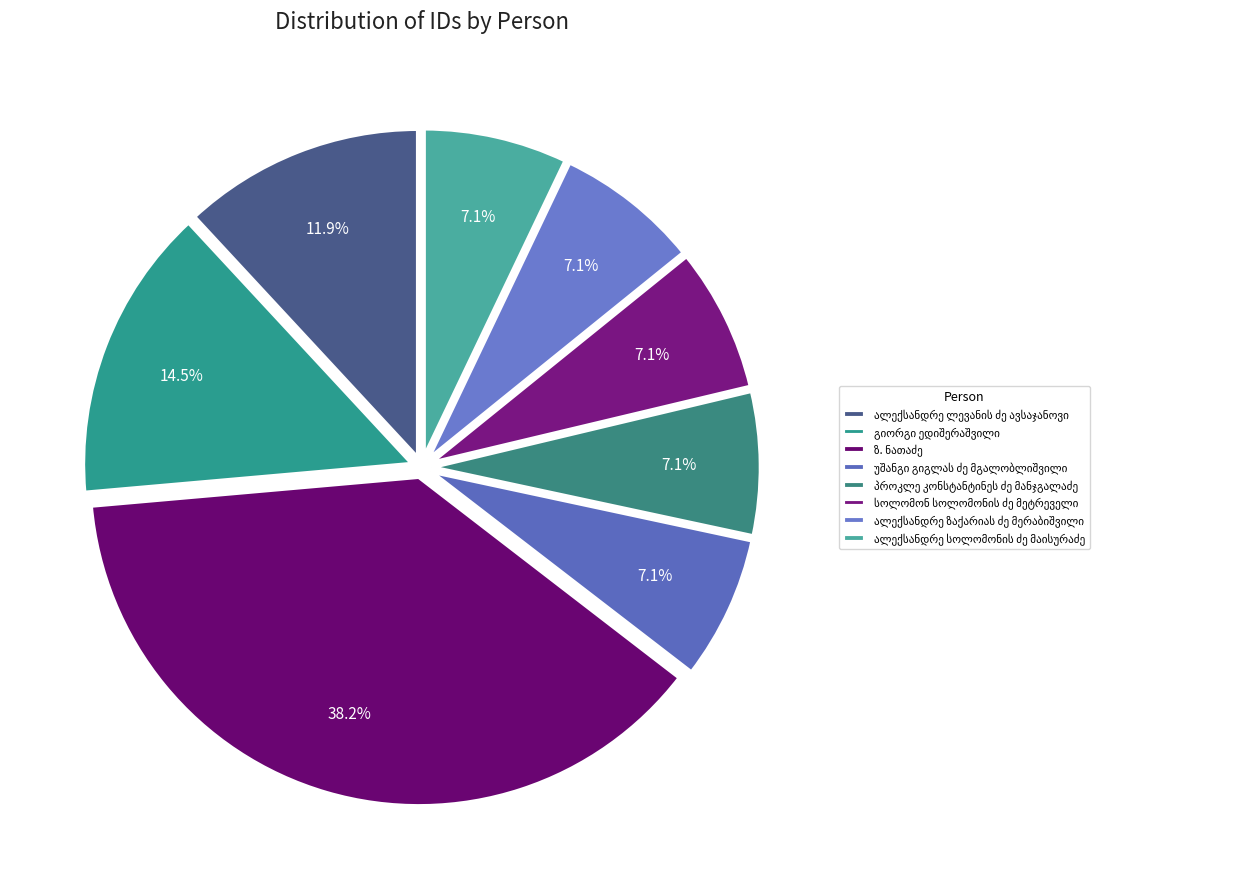

How many segments does this pie chart have?

8